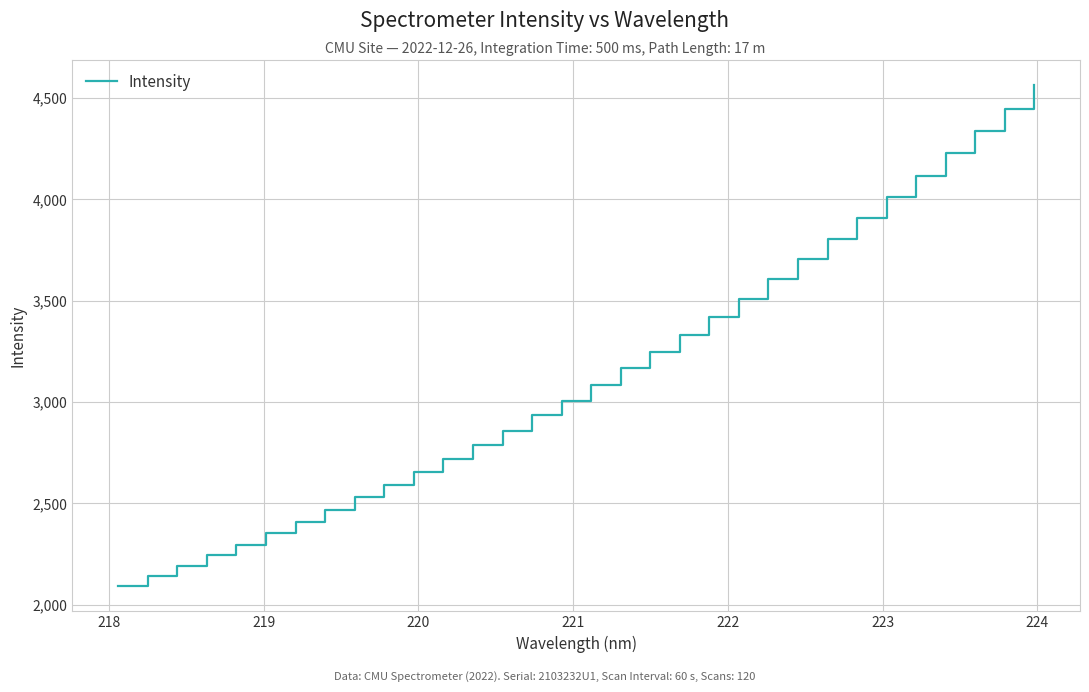

What is the difference between the maximum and minimum values?

2472.8